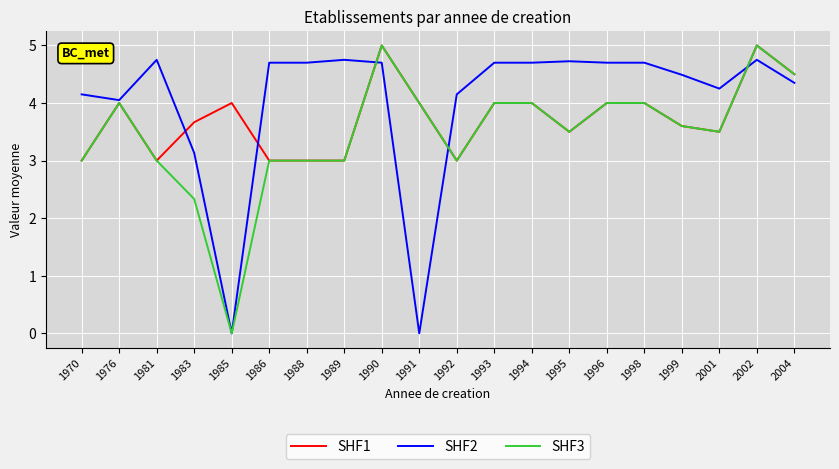

What are all the series names shown in the legend?

SHF1, SHF2, SHF3